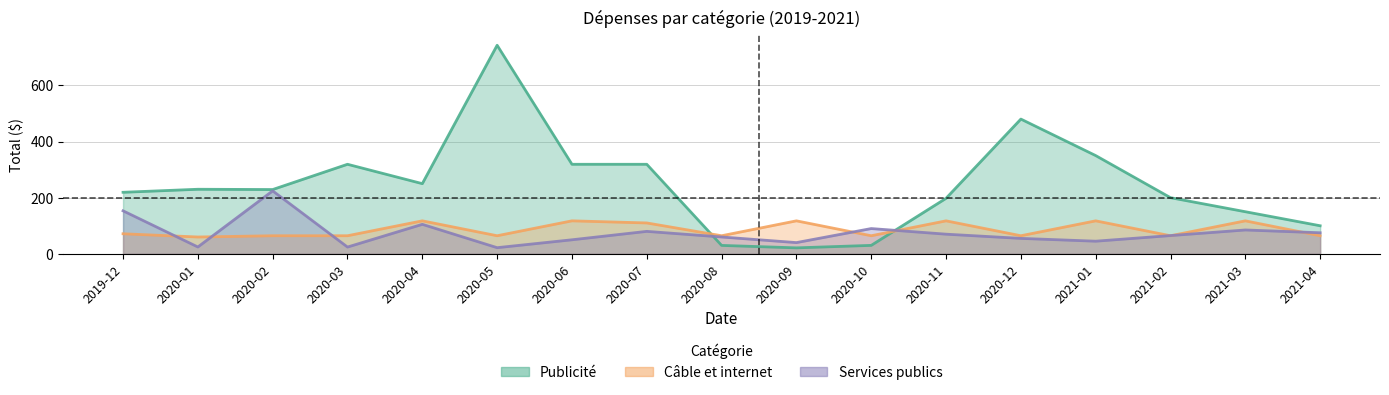

Where does the Services publics series first go above 65?

2019-12